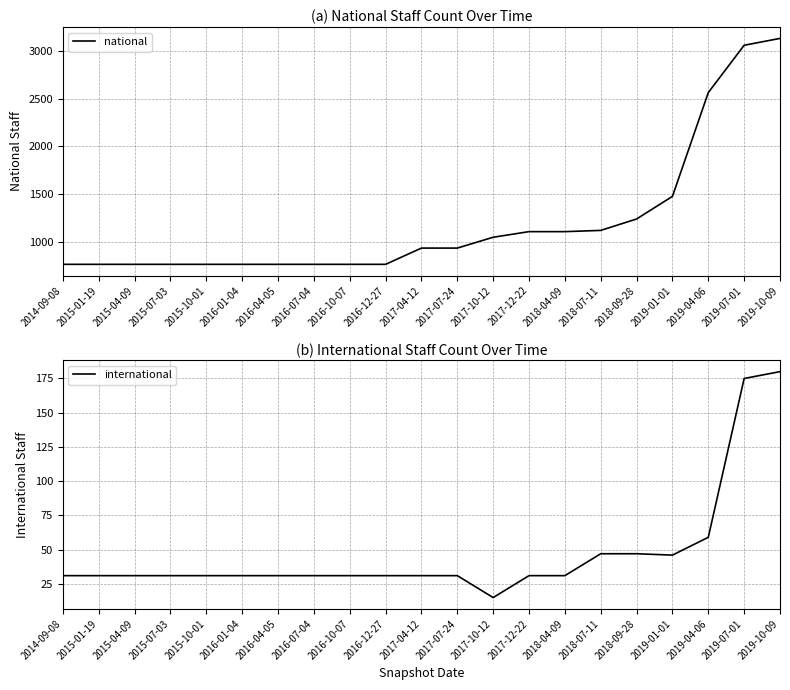

Where is international nearest to the value 97?

2019-04-06